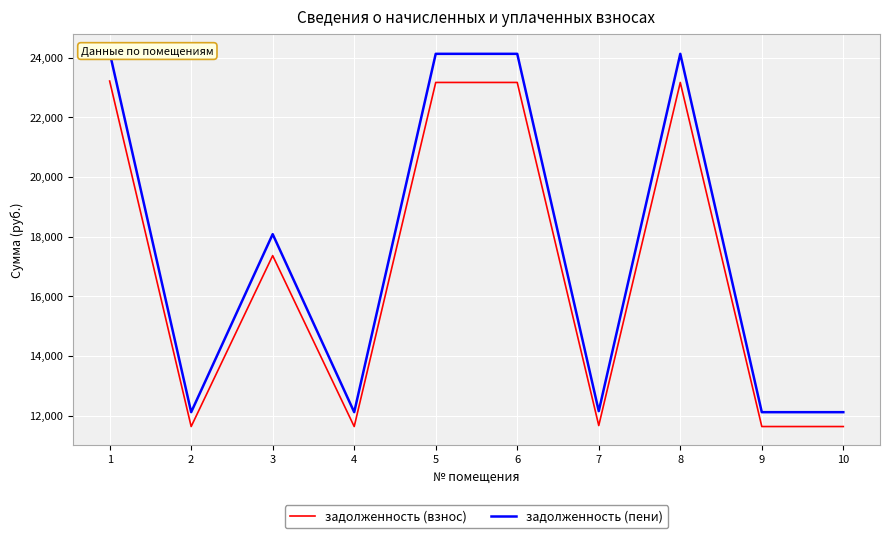

Which series has the widest spread of values?

задолженность (пени)